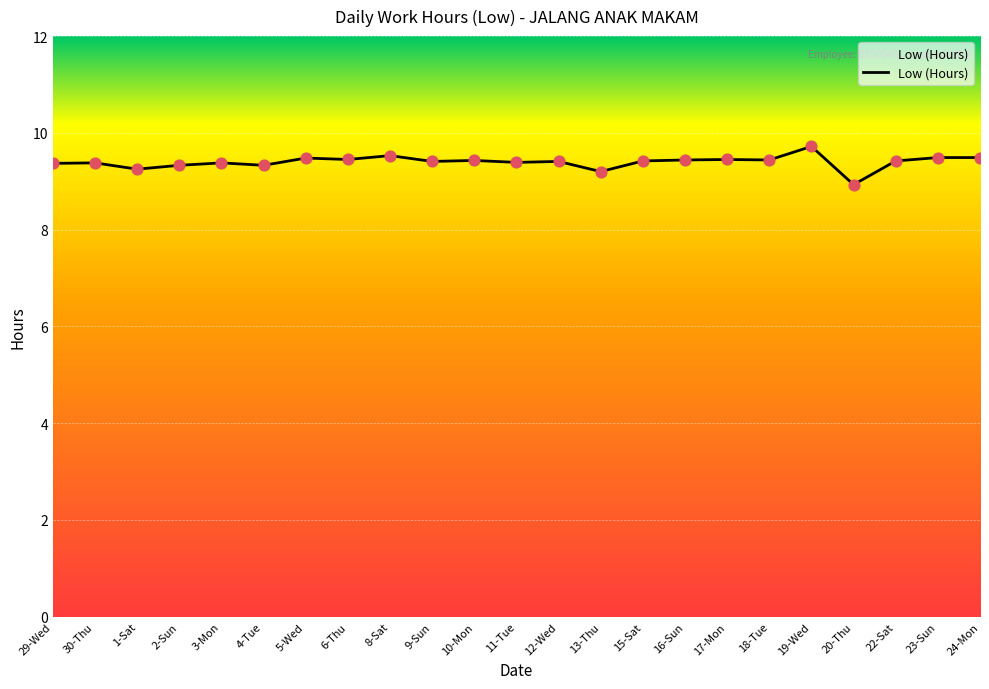

What is the ratio of the value at 30-Thu to the value at 5-Wed?

1.0